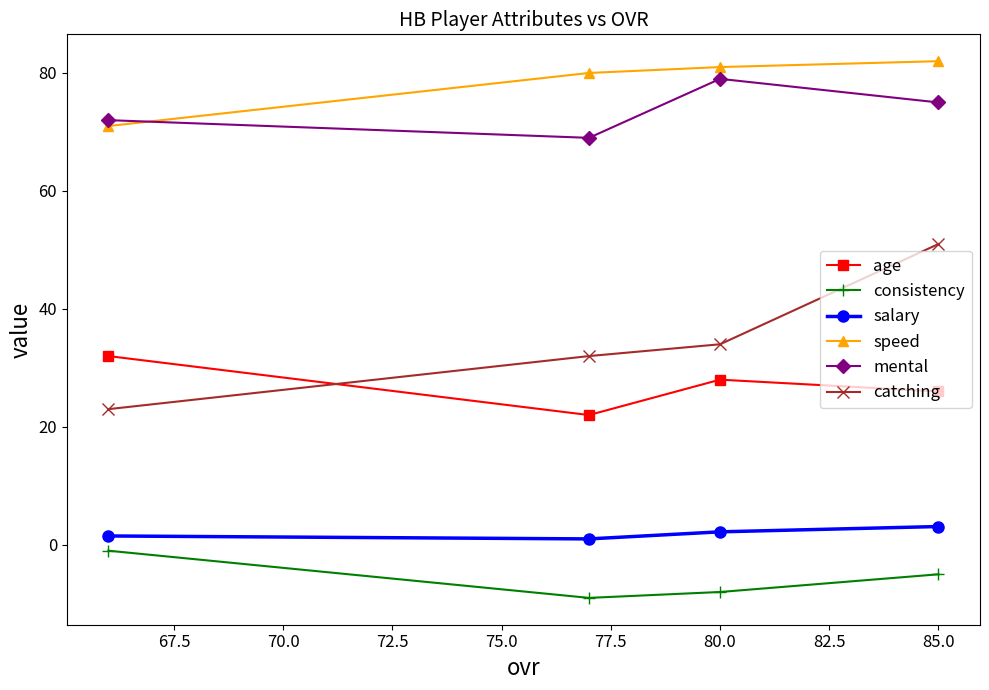

What is the maximum value for speed?

82.0